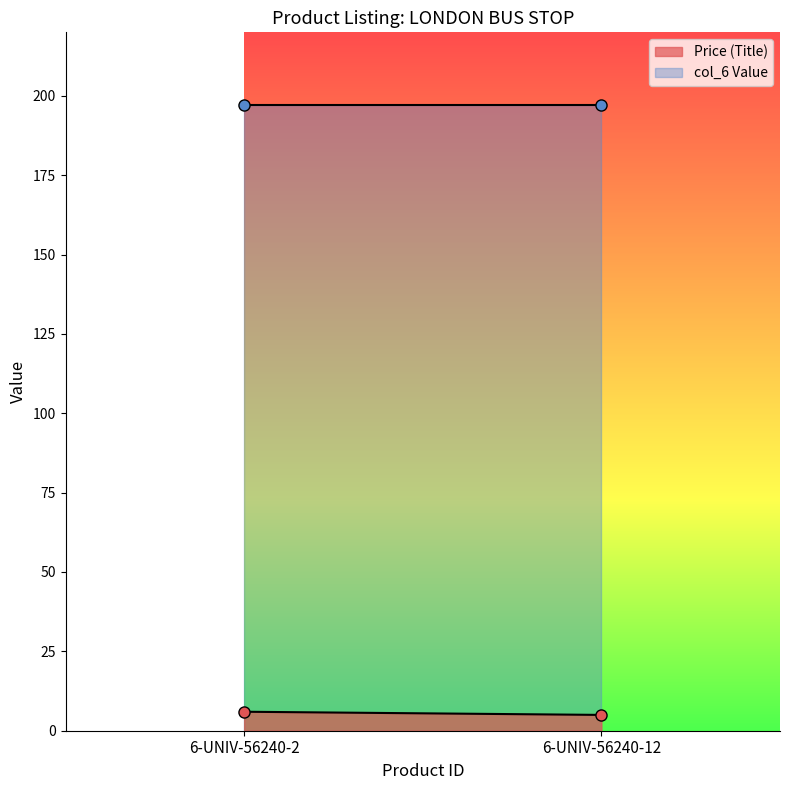

Is this an area chart (filled region under the line)?

No